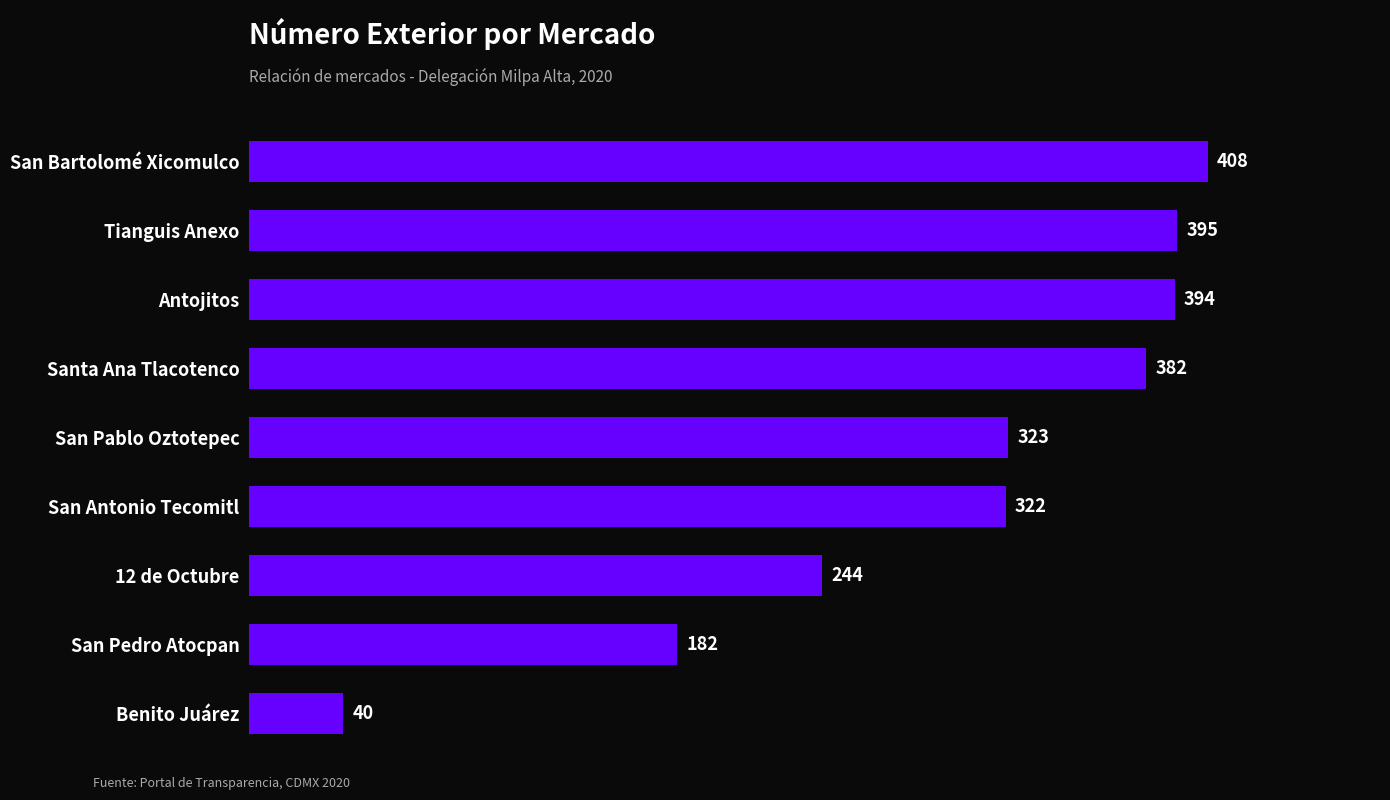

At which label is the value closest to 224?

12 de Octubre